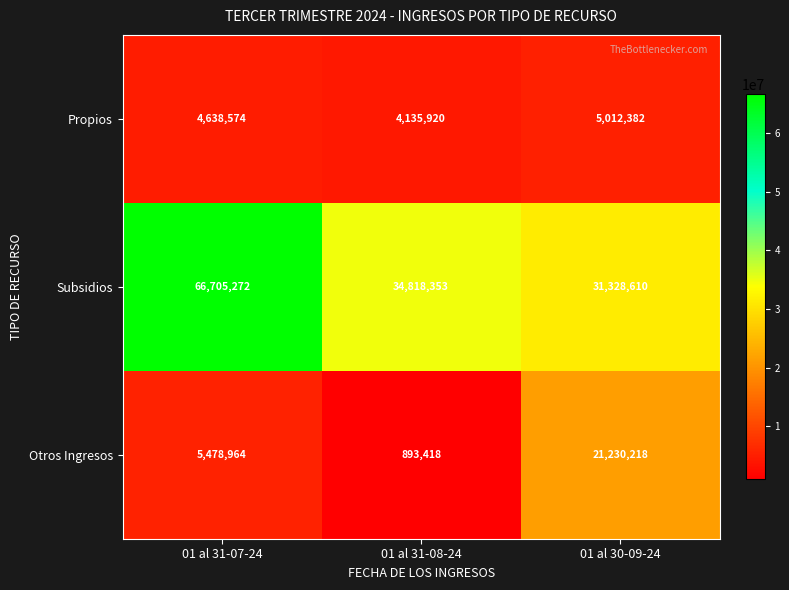

Reading right to left, transcribe all the data shown in this chart.

Propios: 5012382	4135920	4638574
Subsidios: 31328610	34818353	66705272
Otros Ingresos: 21230218	893418	5478964